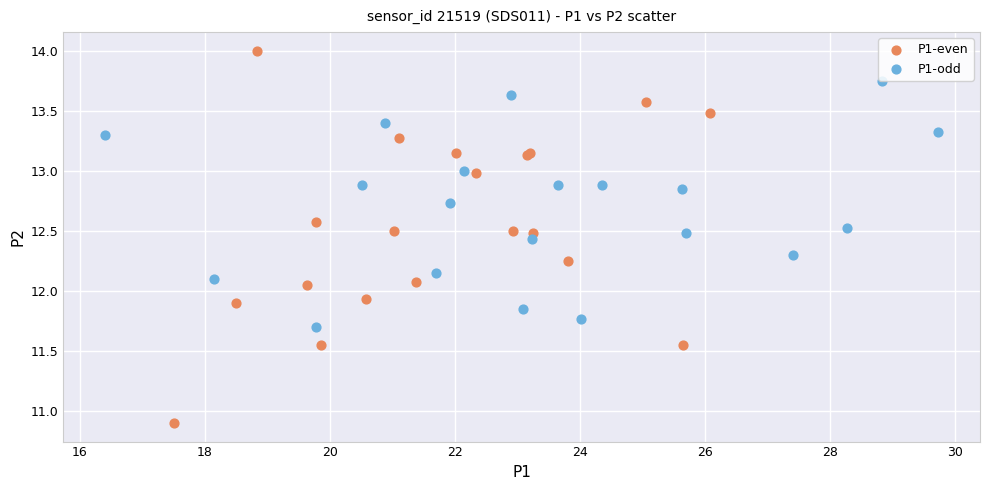

Which series has the largest Y range (max minus min)?

P1-even